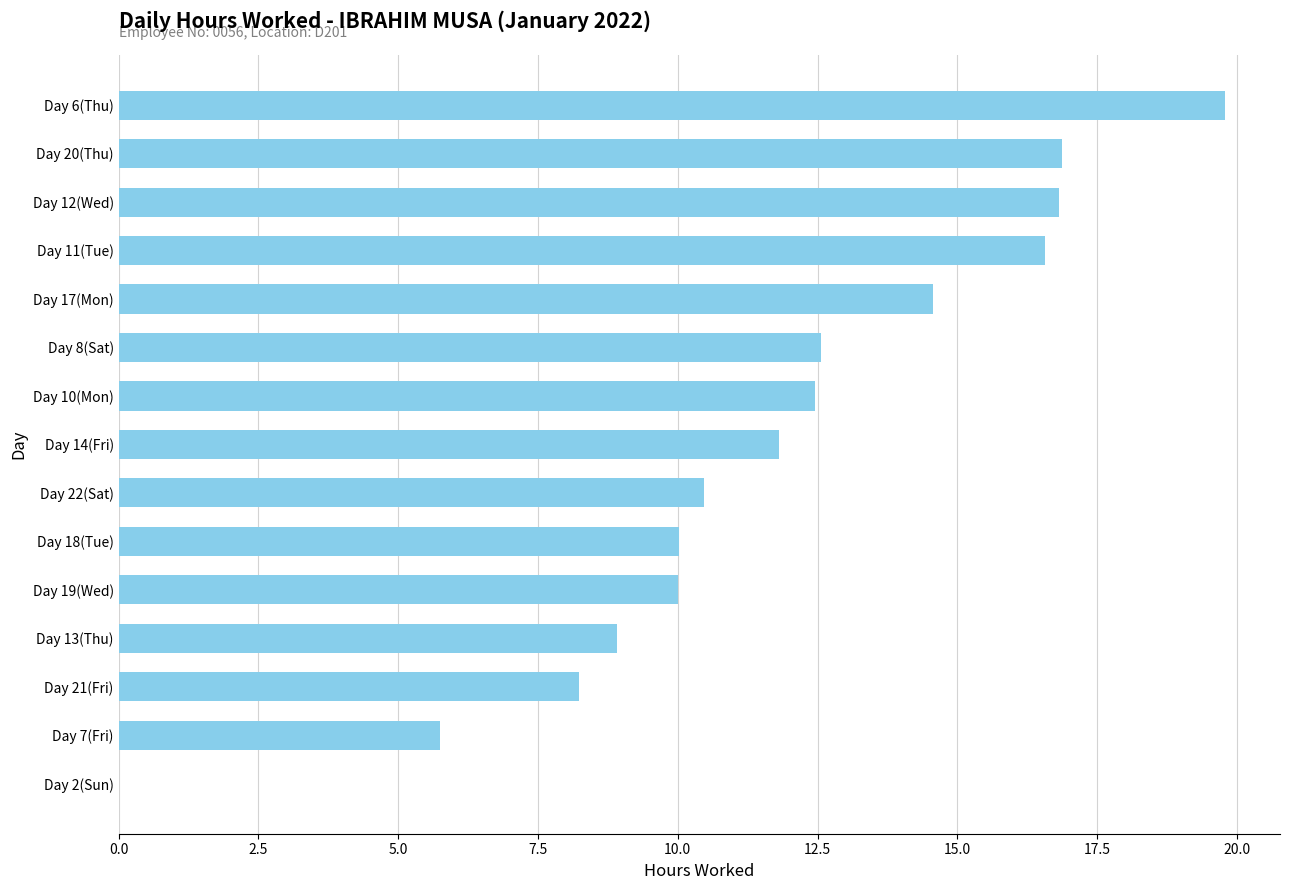

What is the greatest value displayed?

19.8